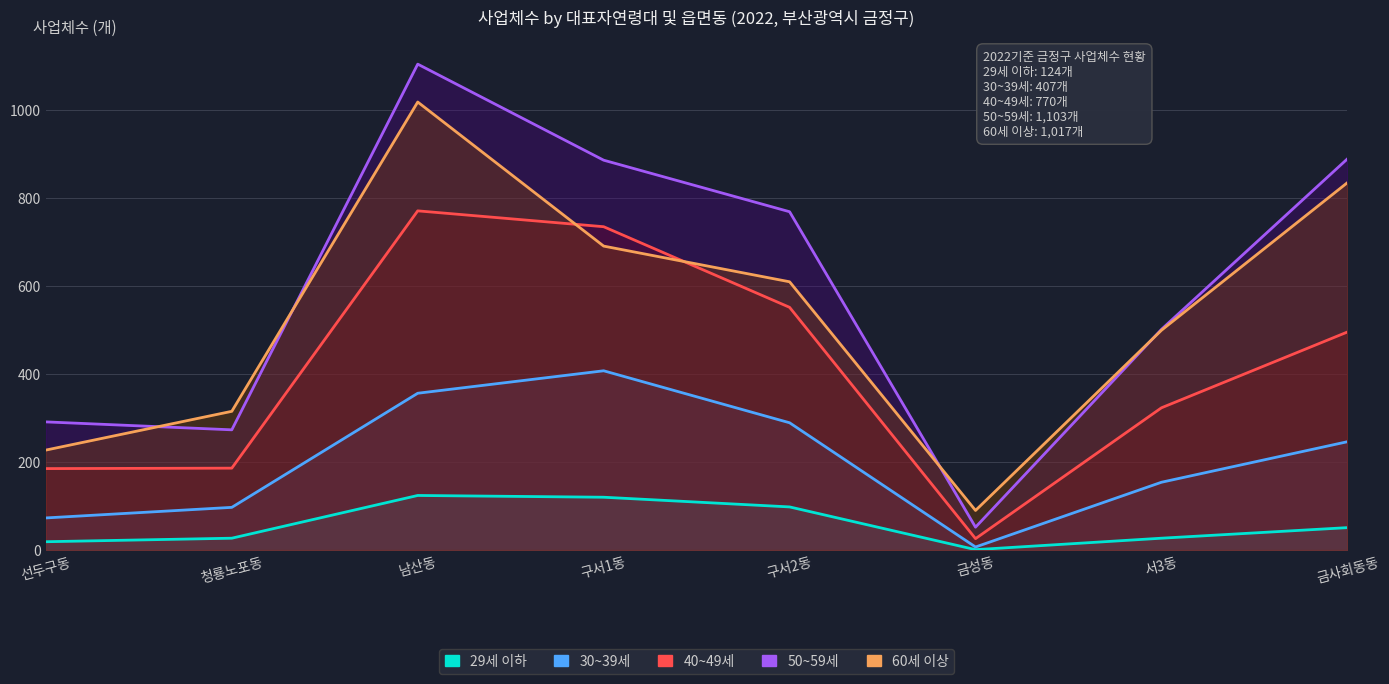

At which category is the sum across all series the highest?

남산동